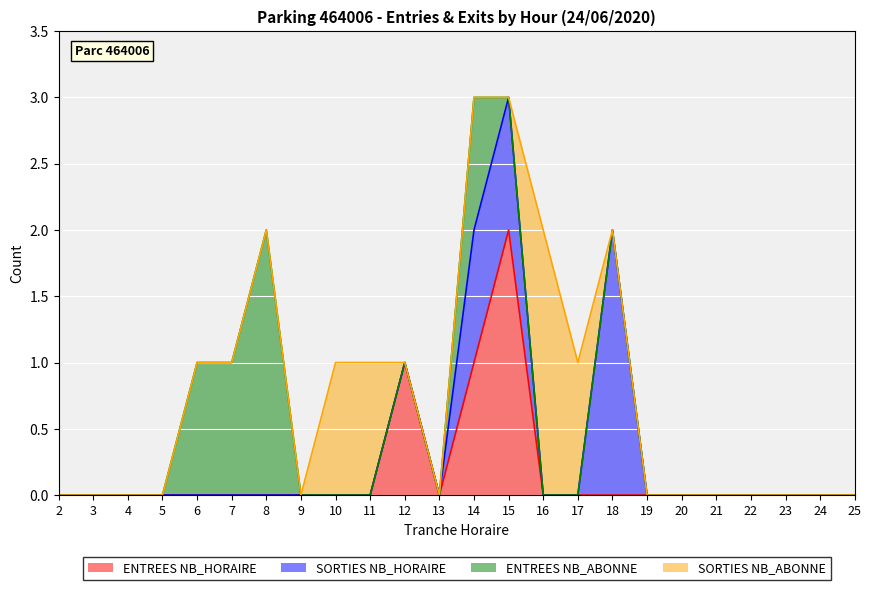

True or false: ENTREES NB_HORAIRE has a value of 0 at 3.

True